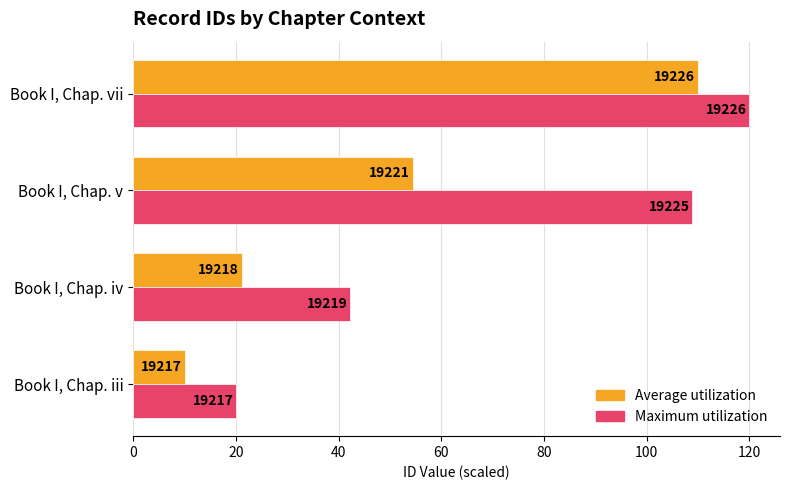

What is the value of the Maximum utilization bar at the 4th from the left?

120.0